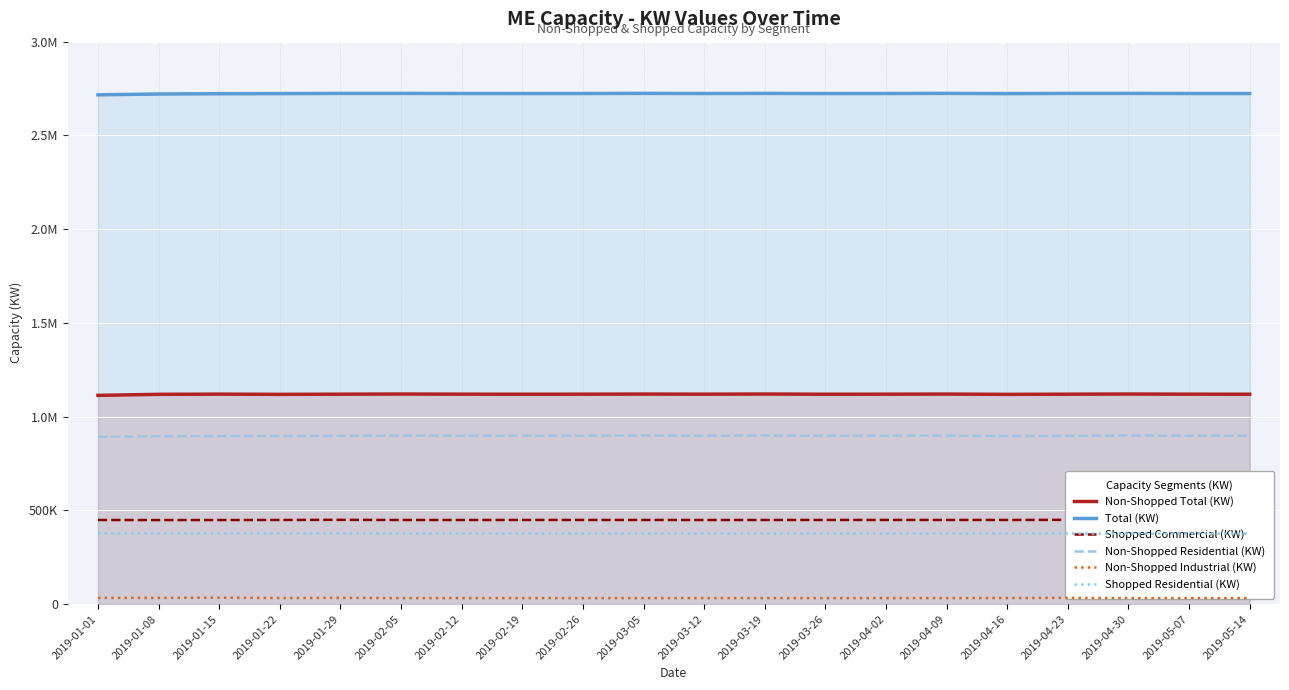

What is the label of the 20th point from the left?

2019-05-14